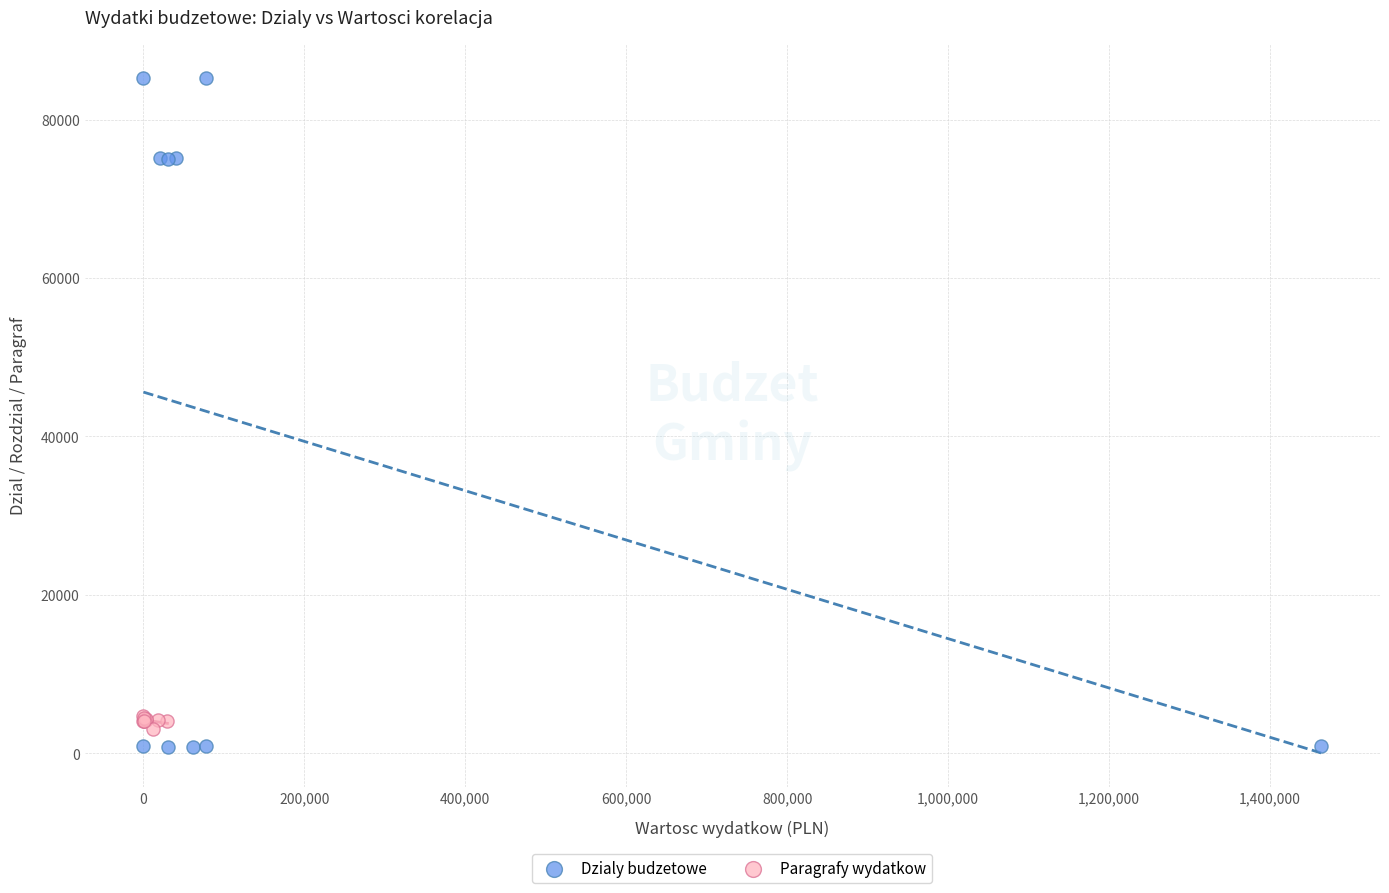

What are all the series names shown in the legend?

Dzialy budzetowe, Paragrafy wydatkow